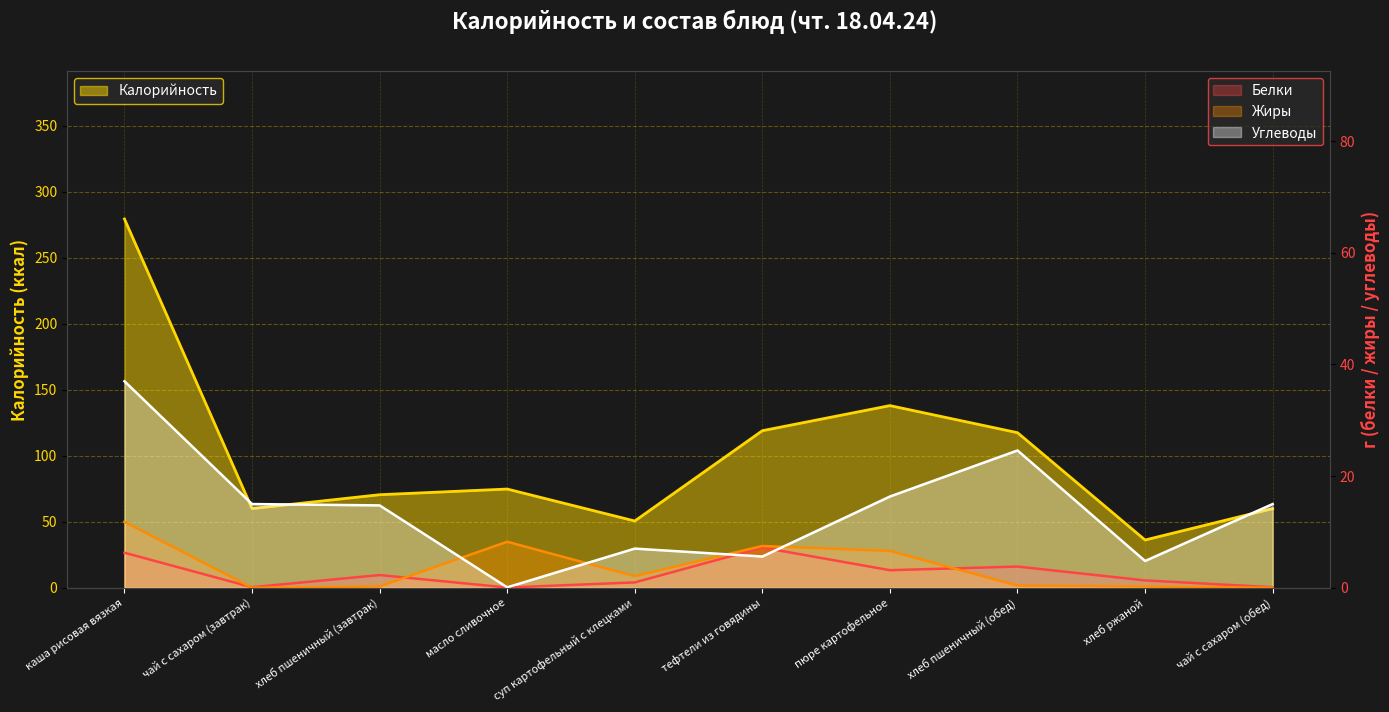

Reading left to right, extract all data points from this chart.

Калорийность: 279.4	60.0	70.5	74.8	50.6	119.0	138.0	117.5	36.2	60.0
Белки: 6.3	0.1	2.3	0.1	1.0	7.2	3.1	3.8	1.3	0.1
Жиры: 11.8	0.0	0.2	8.2	2.1	7.5	6.6	0.4	0.2	0.0
Углеводы: 37.0	15.0	14.8	0.1	7.0	5.6	16.4	24.6	4.8	15.0